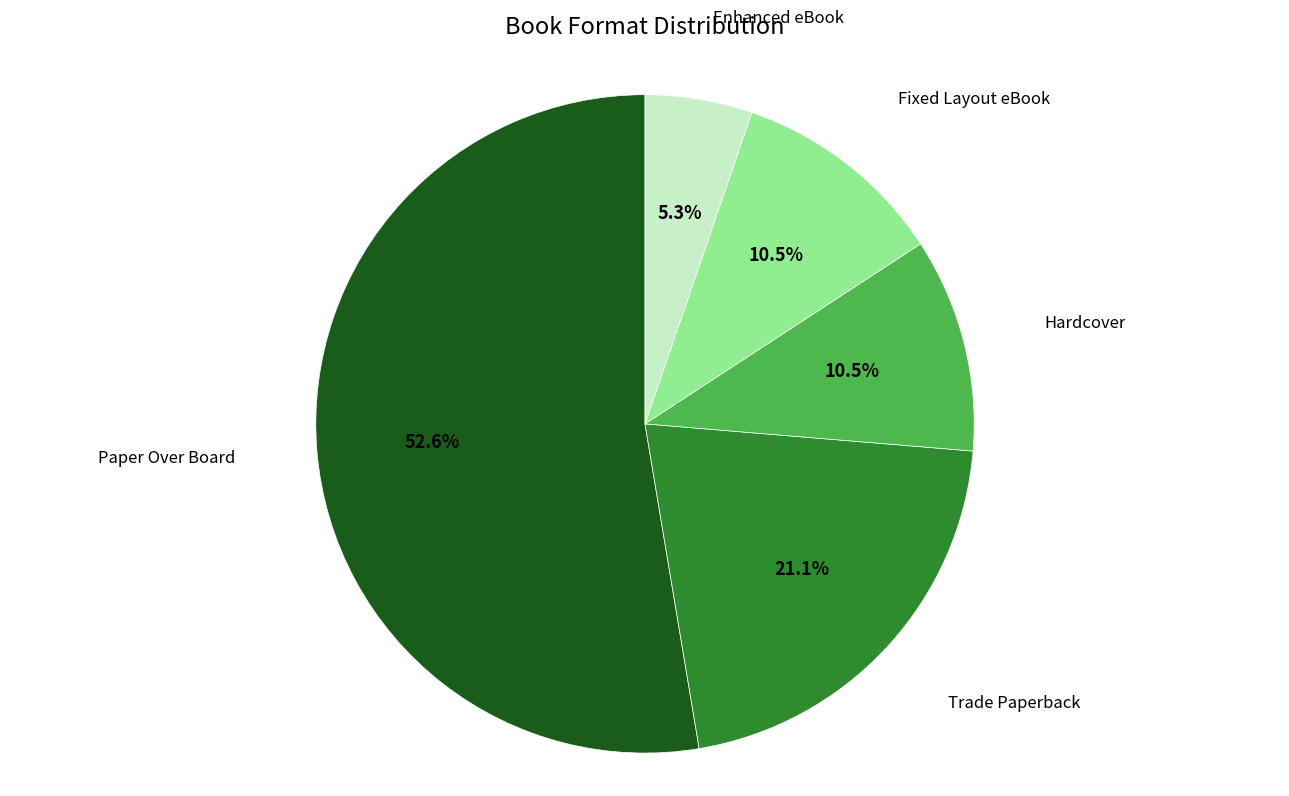

Is there a majority slice in this chart?

Yes